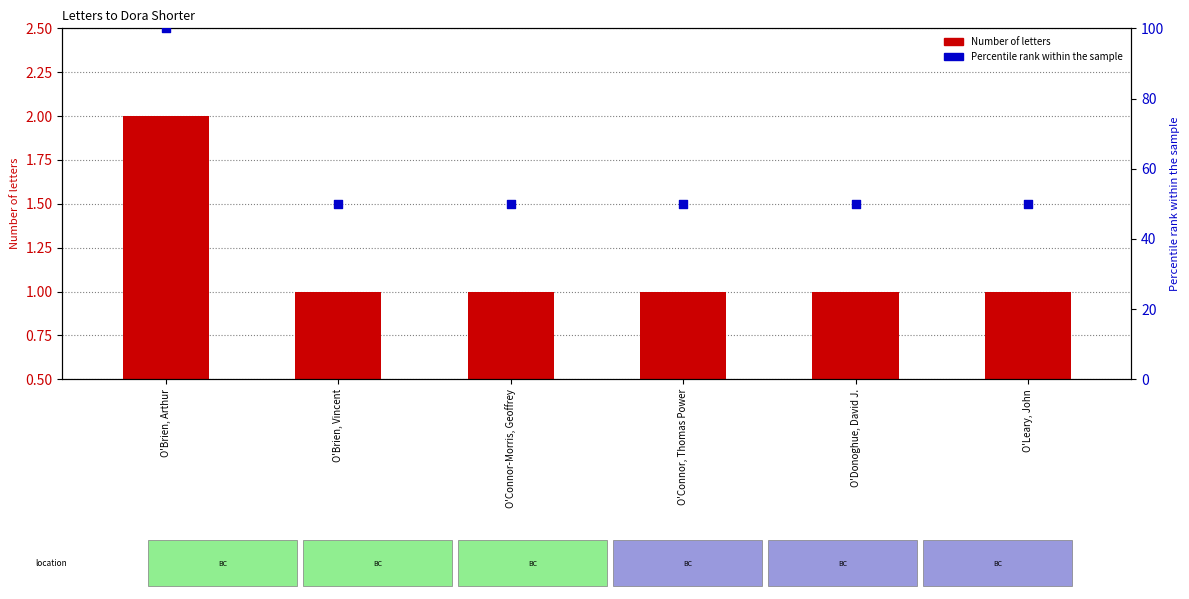

What are all the series names shown in the legend?

Number of letters, Percentile rank within the sample